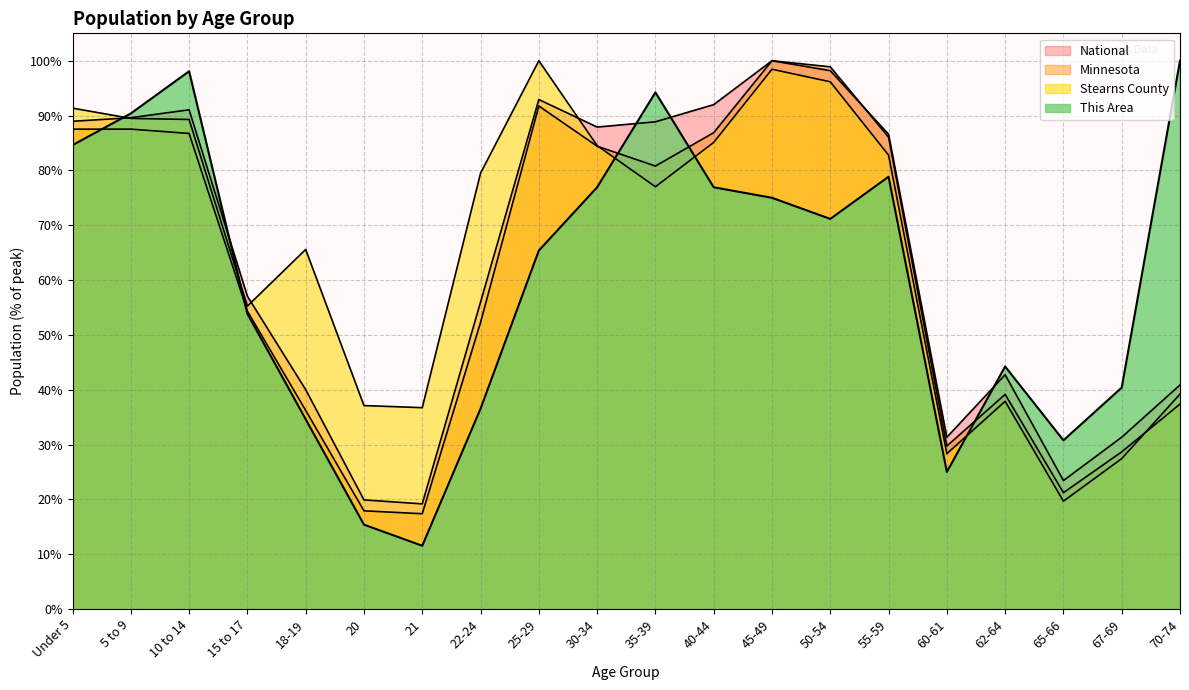

At which label does This Area first exceed 71?

Under 5